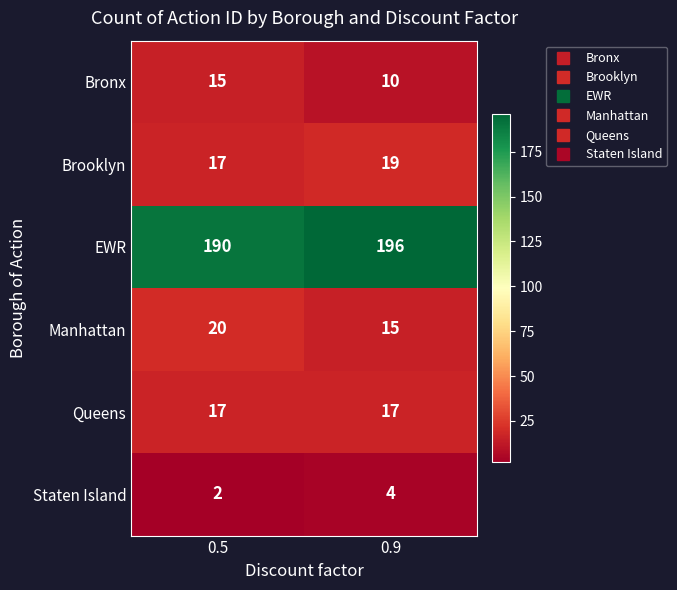

The Bronx series shows 10 at 0.9. True or false?

True